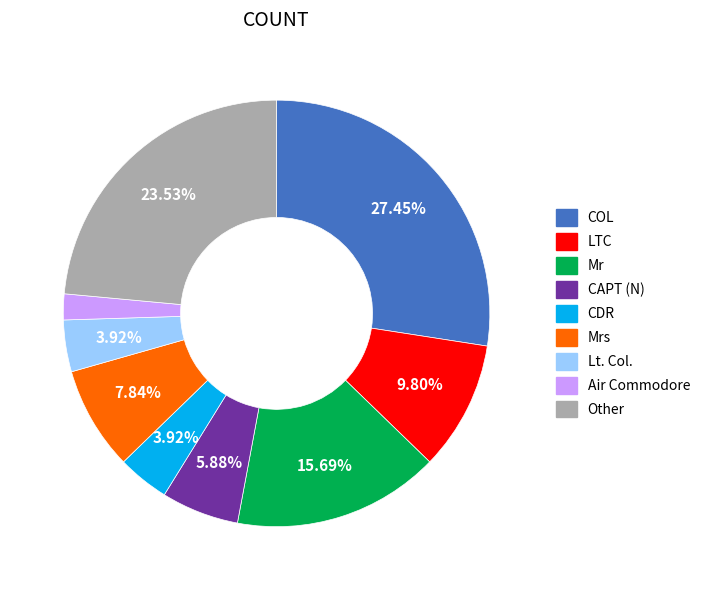

Does any single category account for the majority?

No